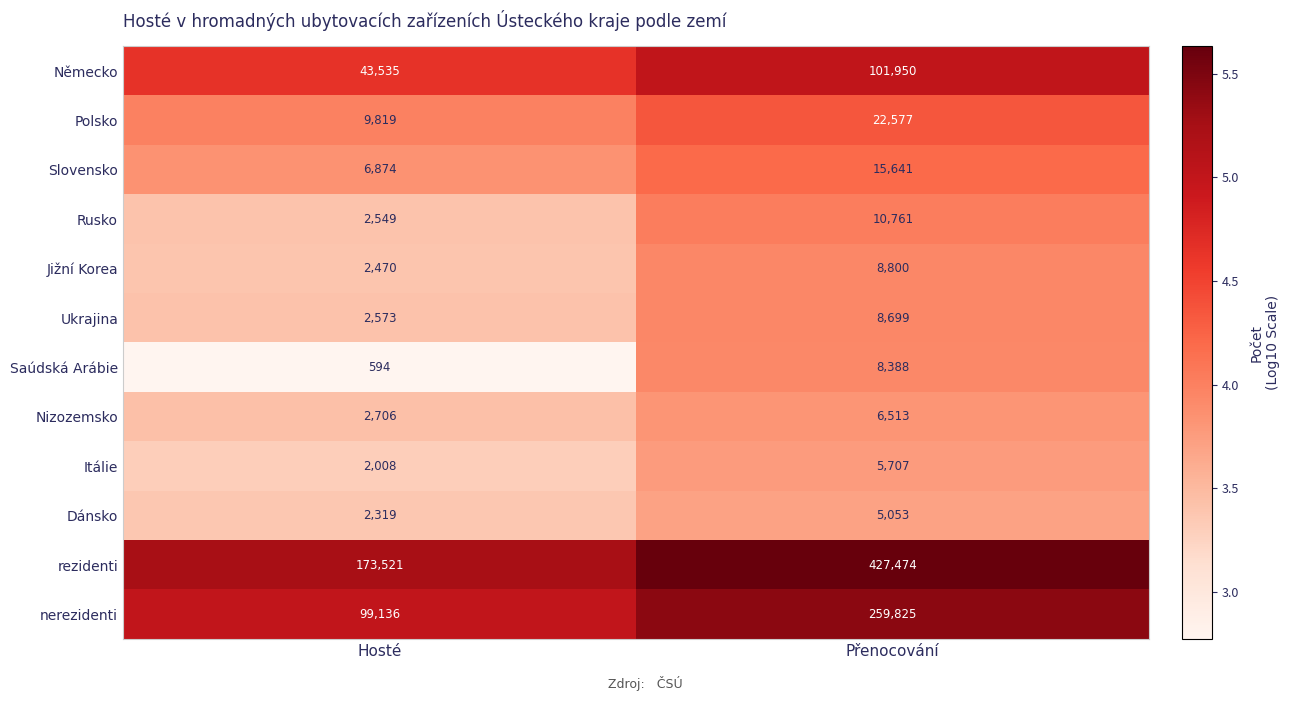

Reading right to left, extract all data points from this chart.

Německo: 101950	43535
Polsko: 22577	9819
Slovensko: 15641	6874
Rusko: 10761	2549
Jižní Korea: 8800	2470
Ukrajina: 8699	2573
Saúdská Arábie: 8388	594
Nizozemsko: 6513	2706
Itálie: 5707	2008
Dánsko: 5053	2319
rezidenti: 427474	173521
nerezidenti: 259825	99136